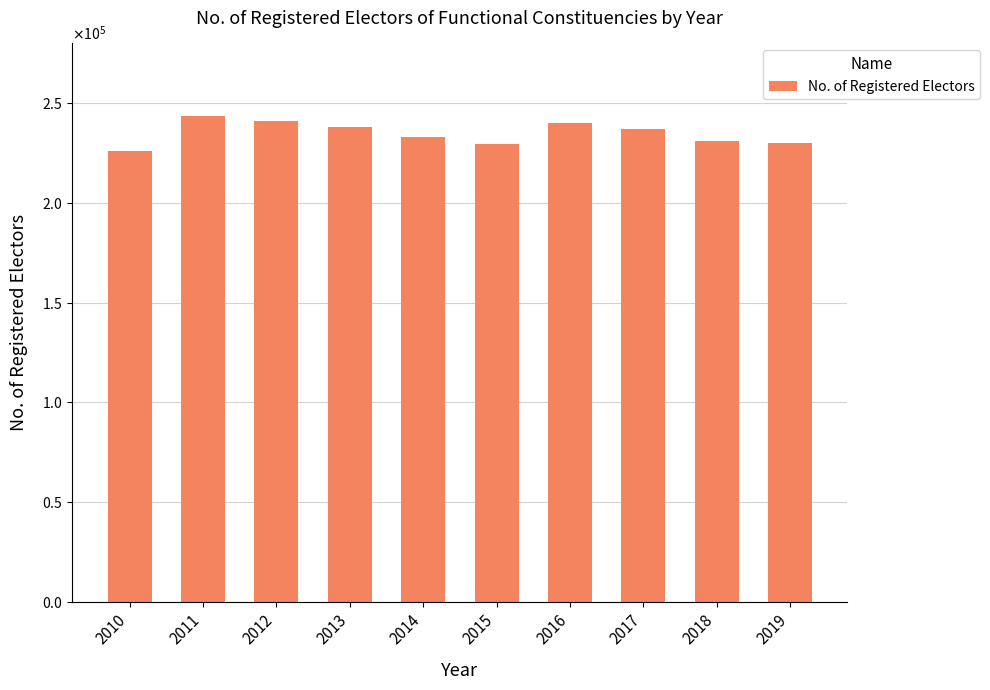

List the labels in order of value, smallest first.

2010, 2015, 2019, 2018, 2014, 2017, 2013, 2016, 2012, 2011